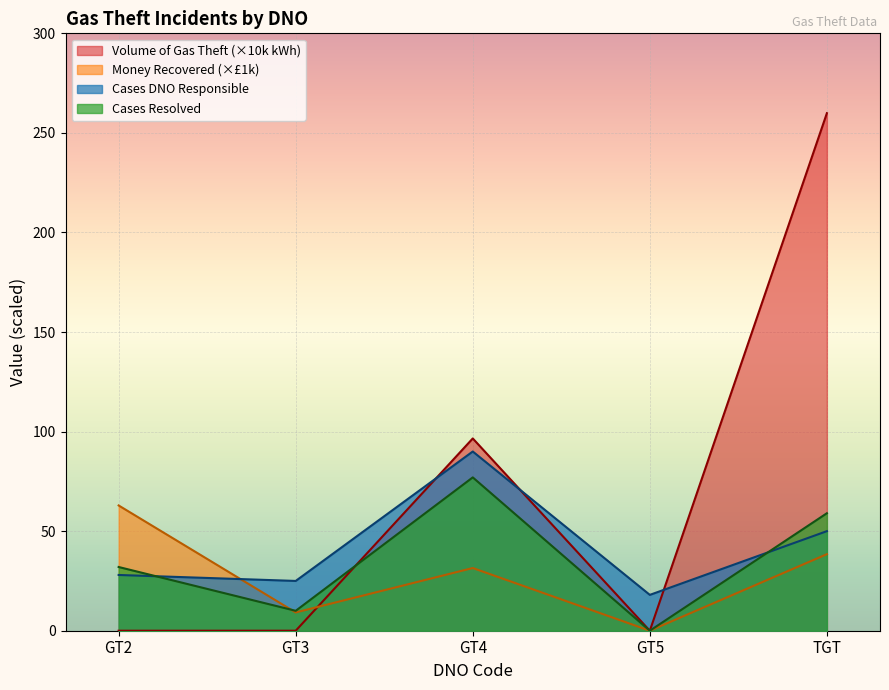

How many times do Cases DNO Responsible and Volume of Gas Theft (kWh) cross each other?

3